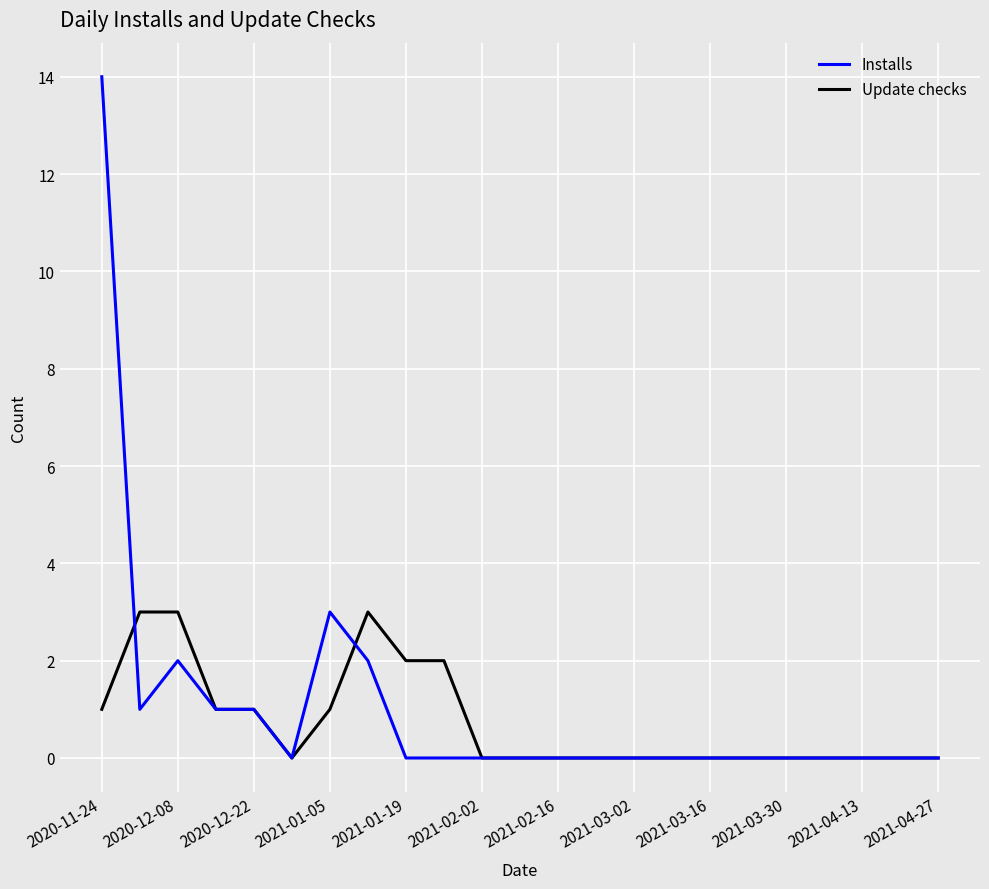

Which series has the largest range (max minus min)?

Installs